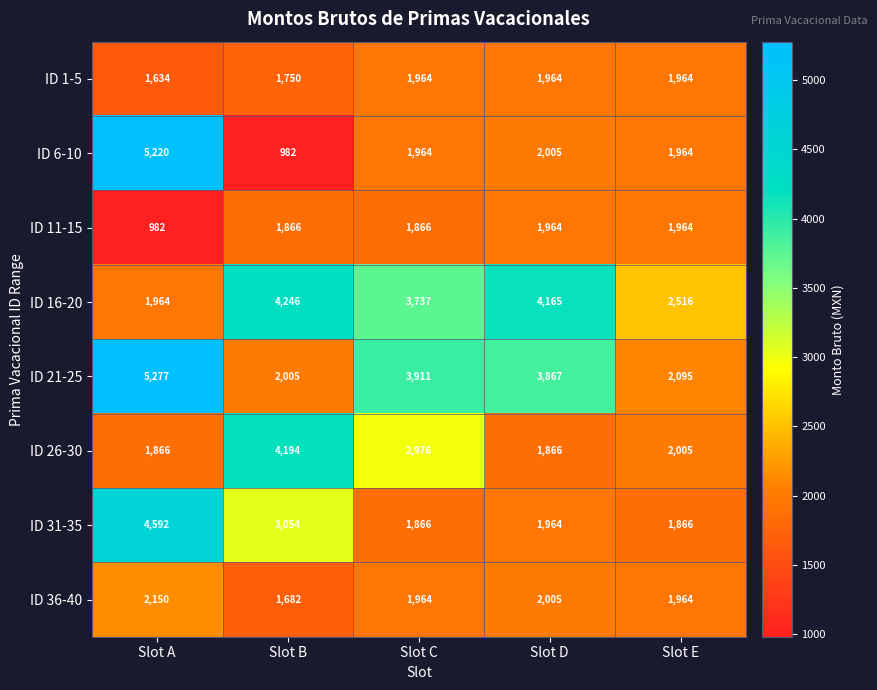

What is the minimum value shown in the chart?

982